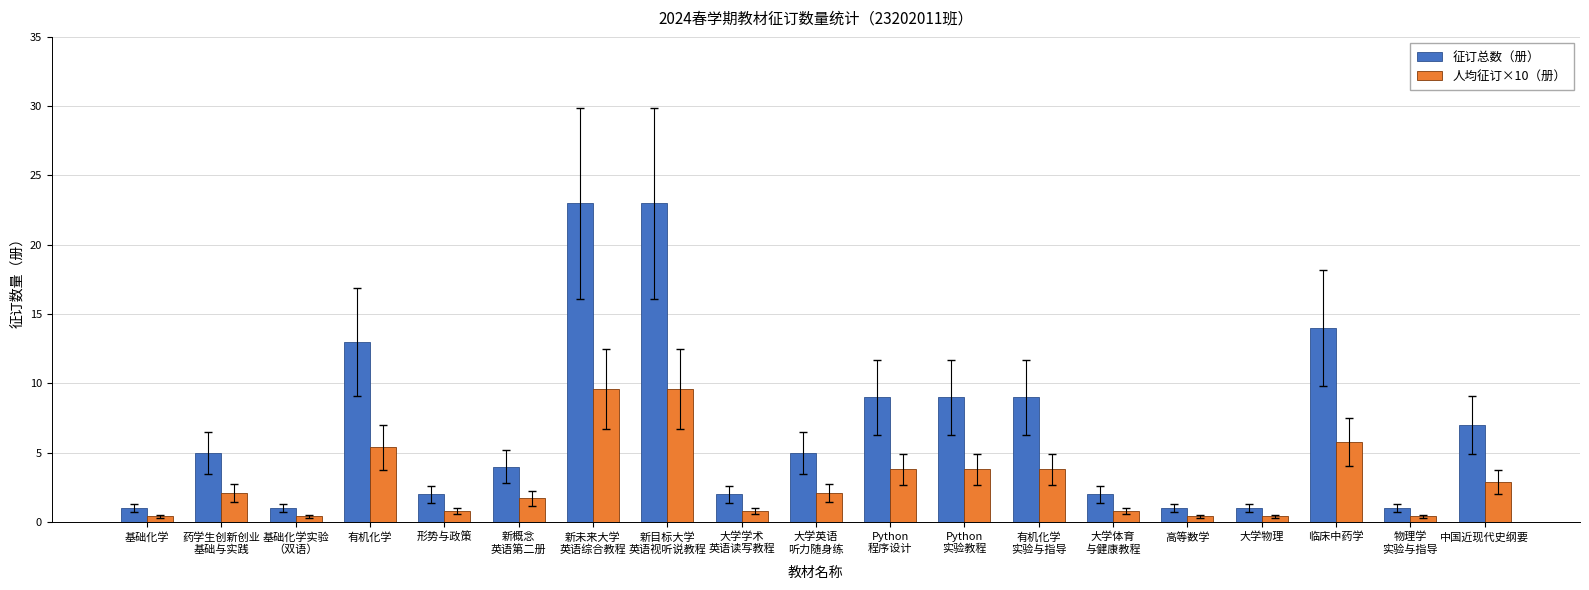

Reading left to right, extract all data points from this chart.

征订总数（册）: 1.0	5.0	1.0	13.0	2.0	4.0	23.0	23.0	2.0	5.0	9.0	9.0	9.0	2.0	1.0	1.0	14.0	1.0	7.0
人均征订×10（册）: 0.4	2.1	0.4	5.4	0.8	1.7	9.6	9.6	0.8	2.1	3.8	3.8	3.8	0.8	0.4	0.4	5.8	0.4	2.9